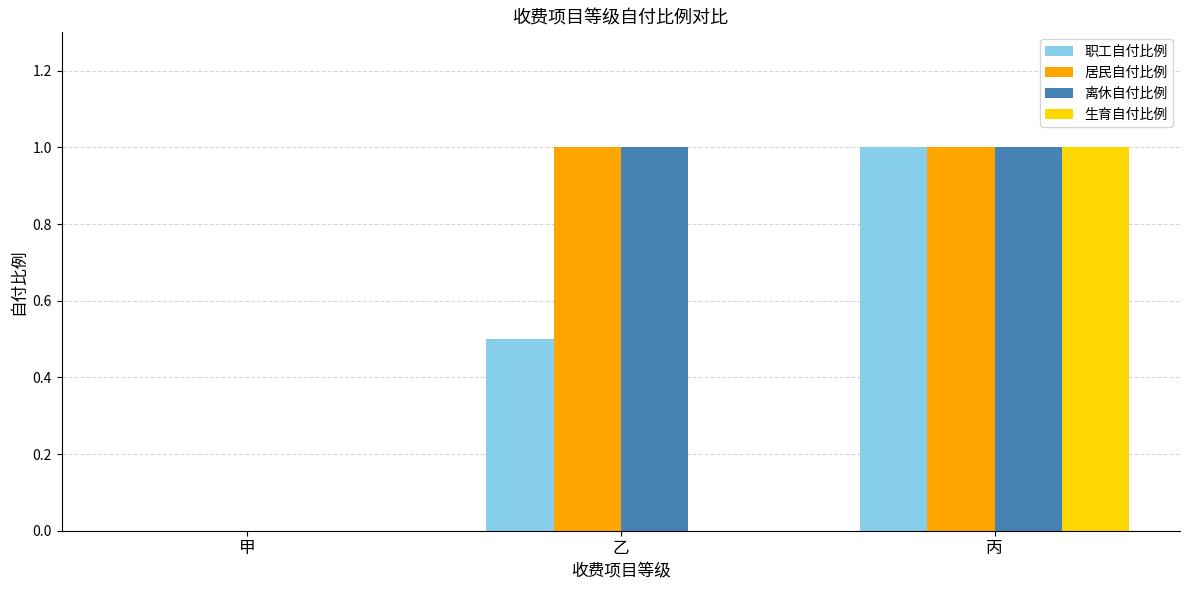

What is the greatest value displayed?

1.0